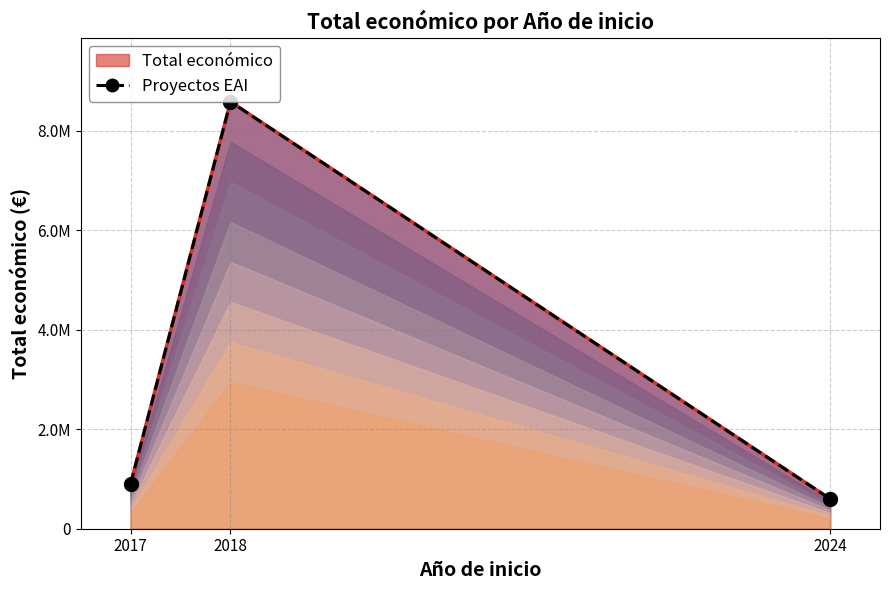

Count the number of values greater than 899843.

1